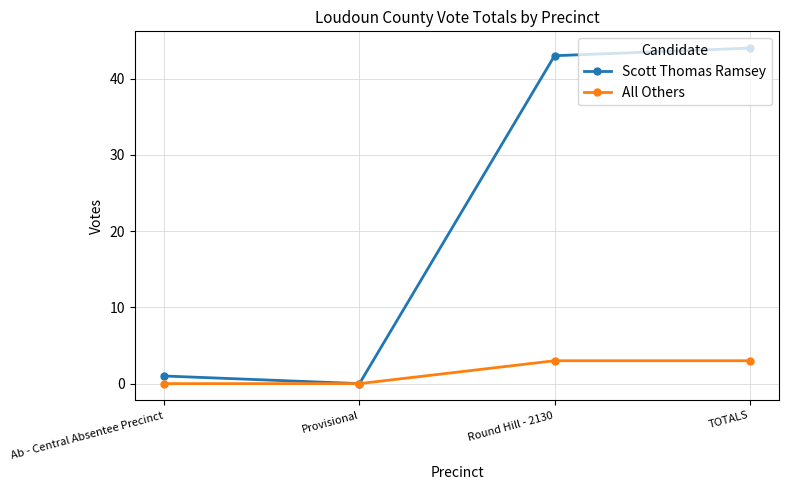

The value of All Others at TOTALS is 1. True or false?

False